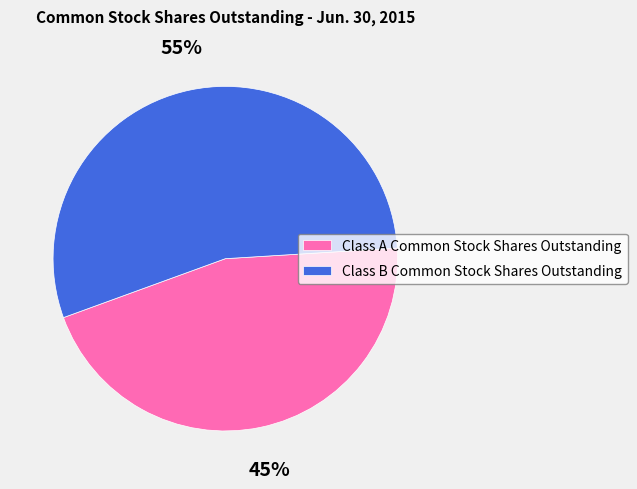

Approximately how many times larger is the value at Class B Common Stock Shares Outstanding compared to Class A Common Stock Shares Outstanding?

1.2